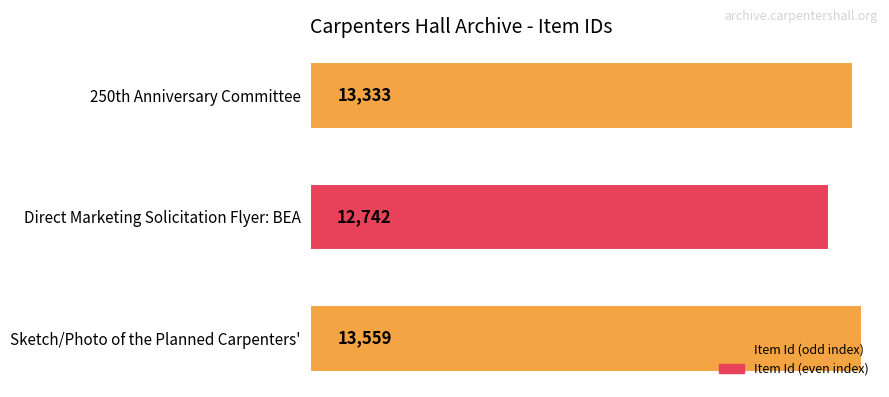

What is the minimum value shown in the chart?

12742